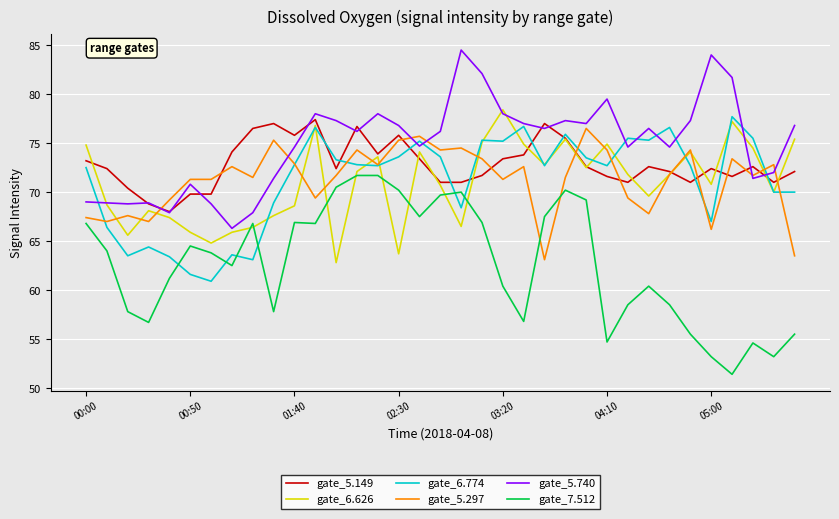

What are all the series names shown in the legend?

gate_5.149, gate_6.626, gate_6.774, gate_5.297, gate_5.740, gate_7.512